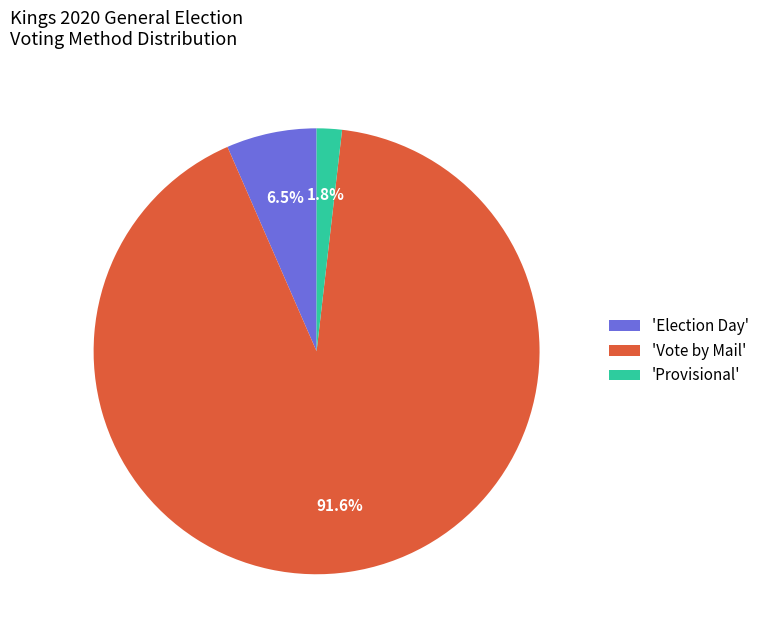

Which has a higher value, 'Provisional' or 'Vote by Mail'?

'Vote by Mail'